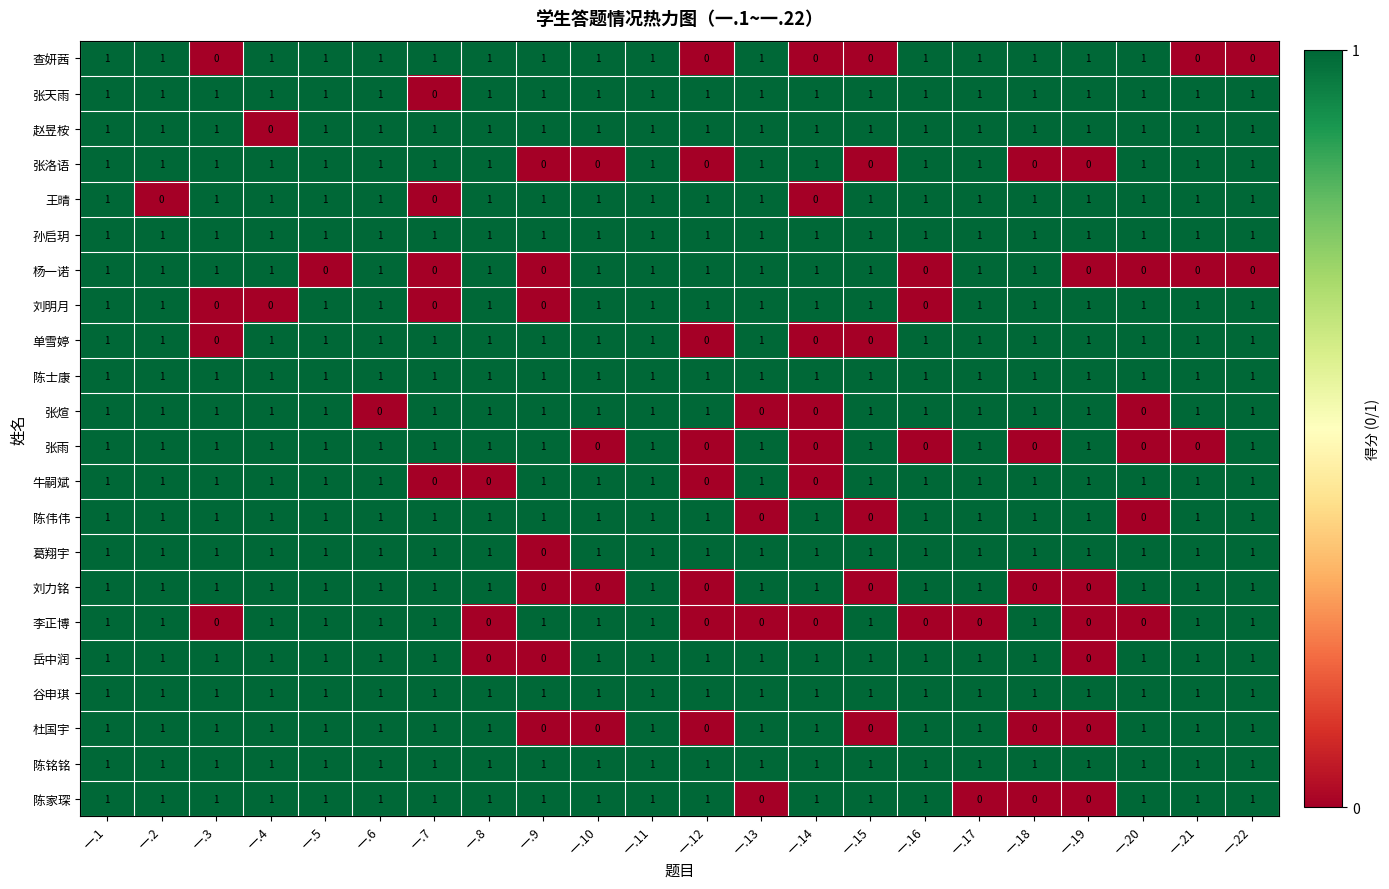

At how many categories does at least one series exceed 0?

22